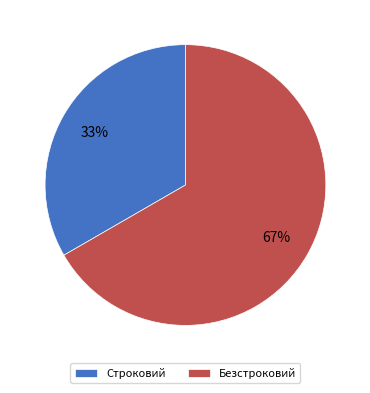

Is it true that Безстроковий is 59% of the pie?

False